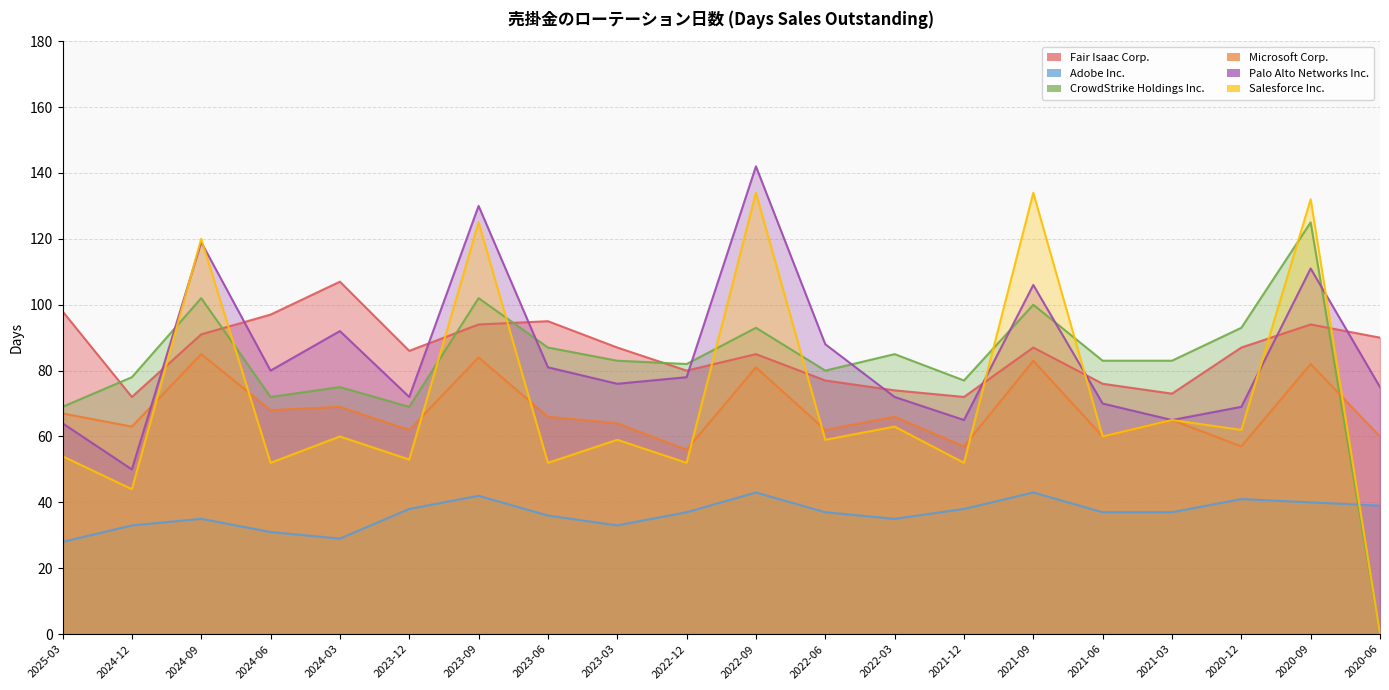

What is the label of the 6th point from the left?

2023-12